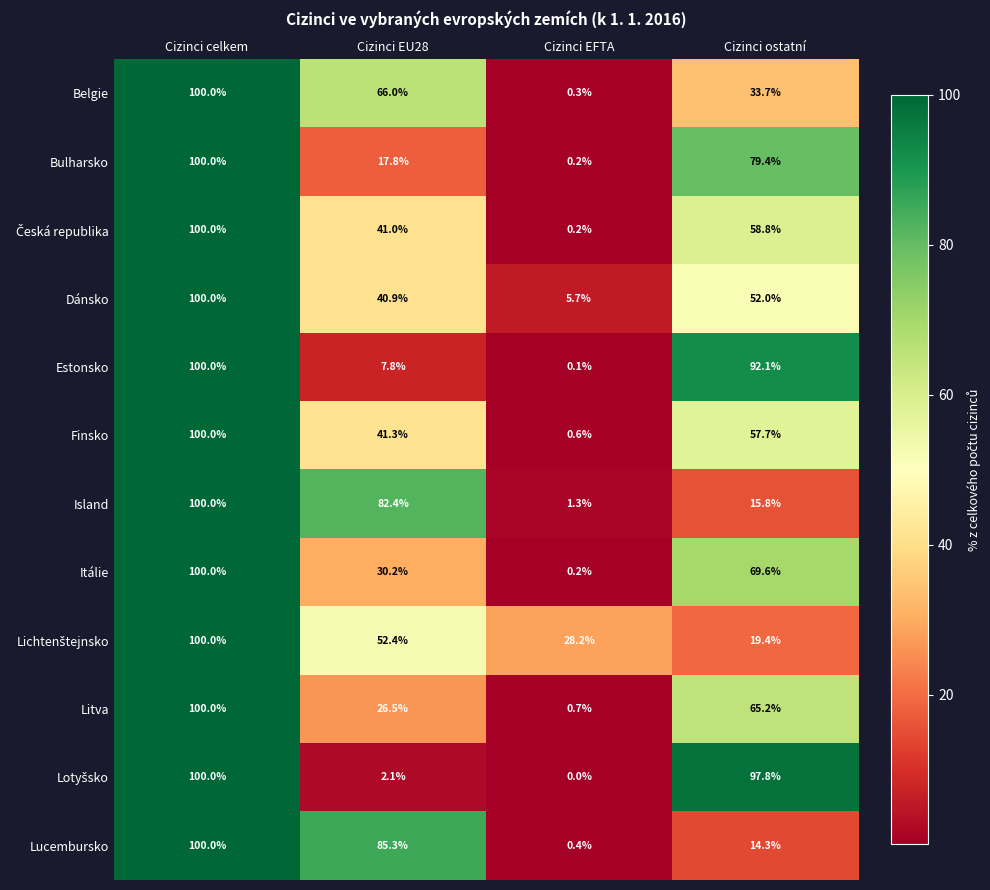

What is the sum of all Estonsko values?

200.0